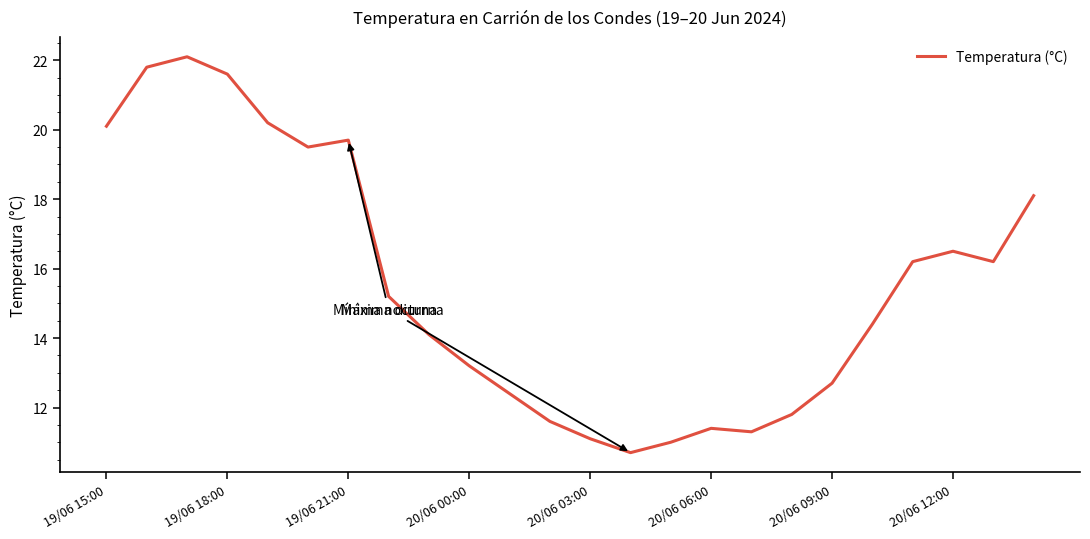

What is the difference between the maximum and minimum values?

11.4